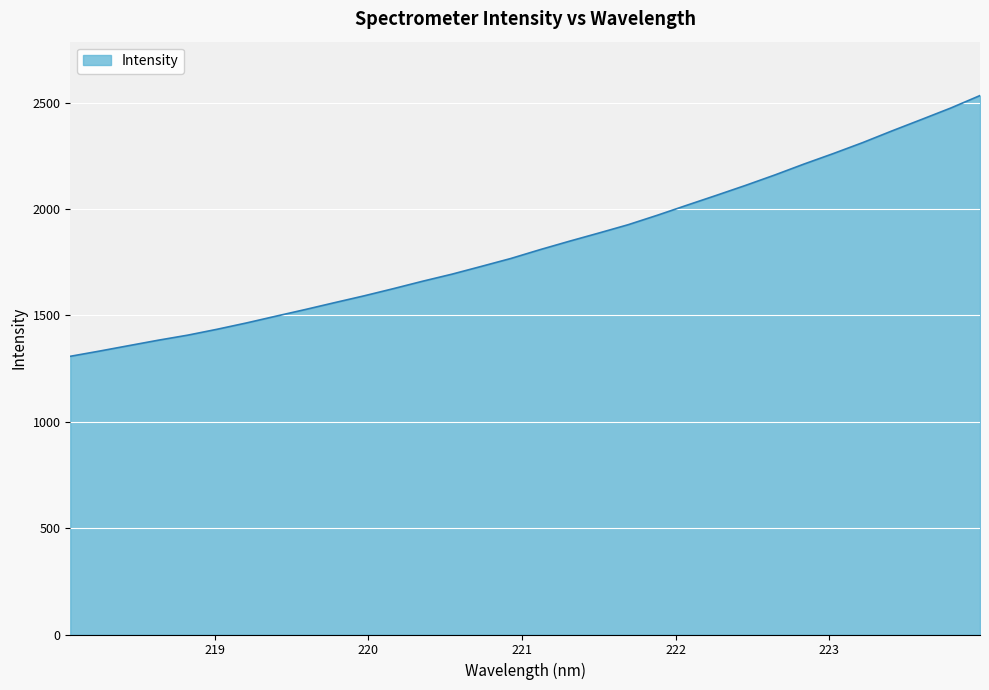

What is the difference between the maximum and minimum values?

1225.8